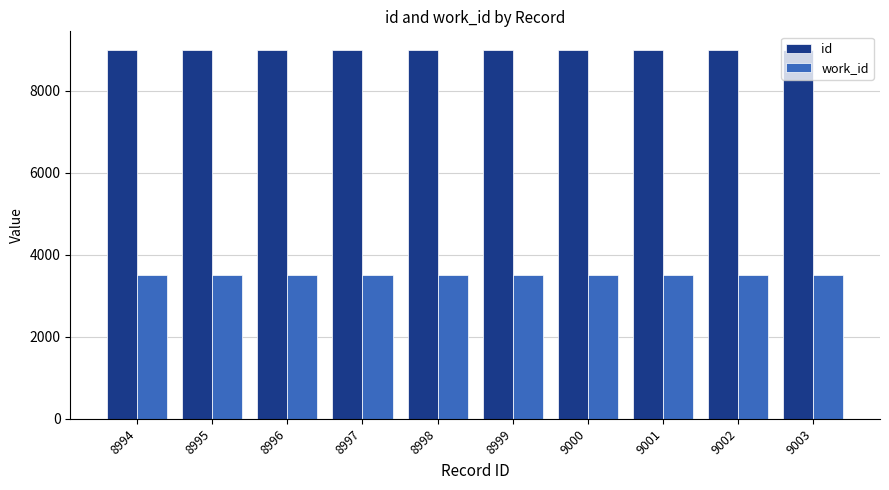

How many id values are between 8996 and 9001?

6